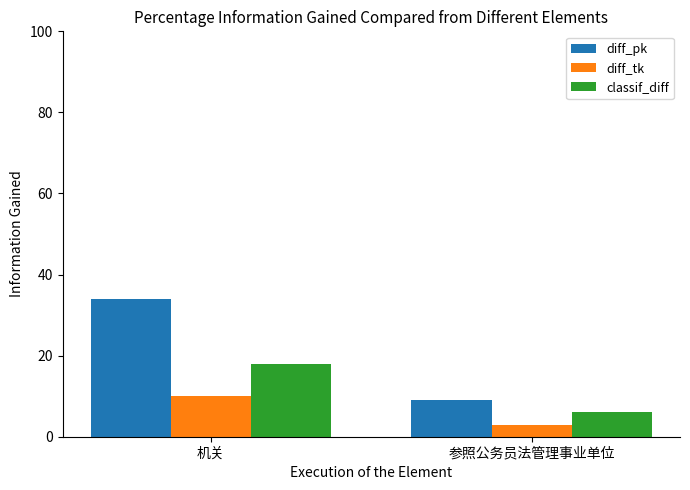

What is the sum of all diff_pk values?

43